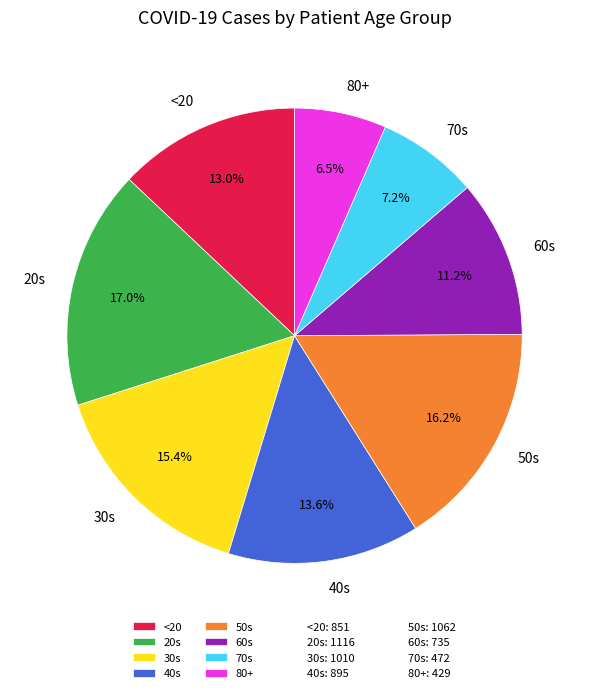

How many segments does this pie chart have?

8